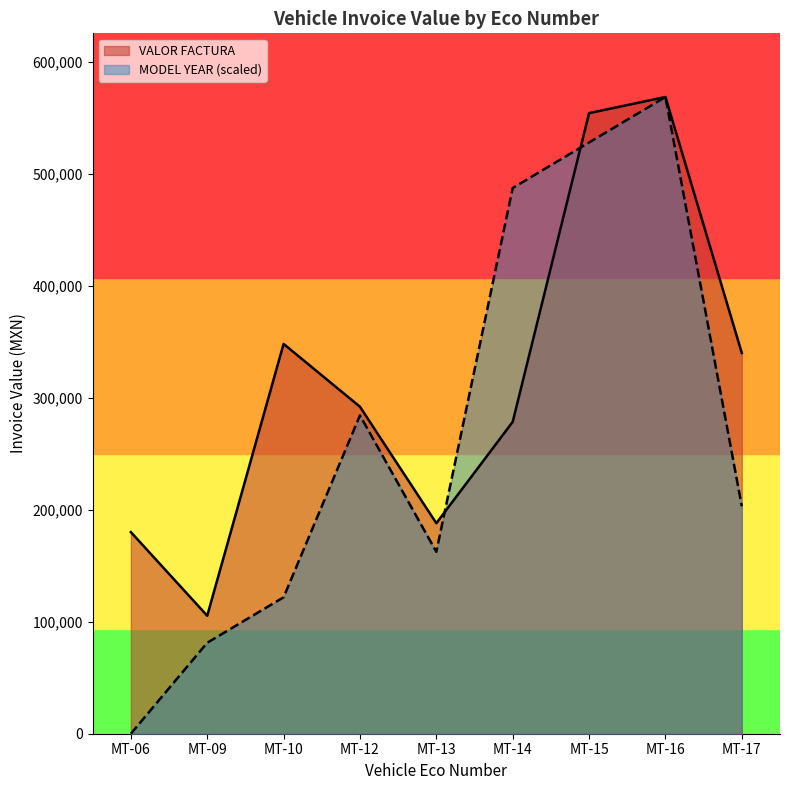

What value does the MODEL YEAR series have at MT-12, to the nearest 100?

284200